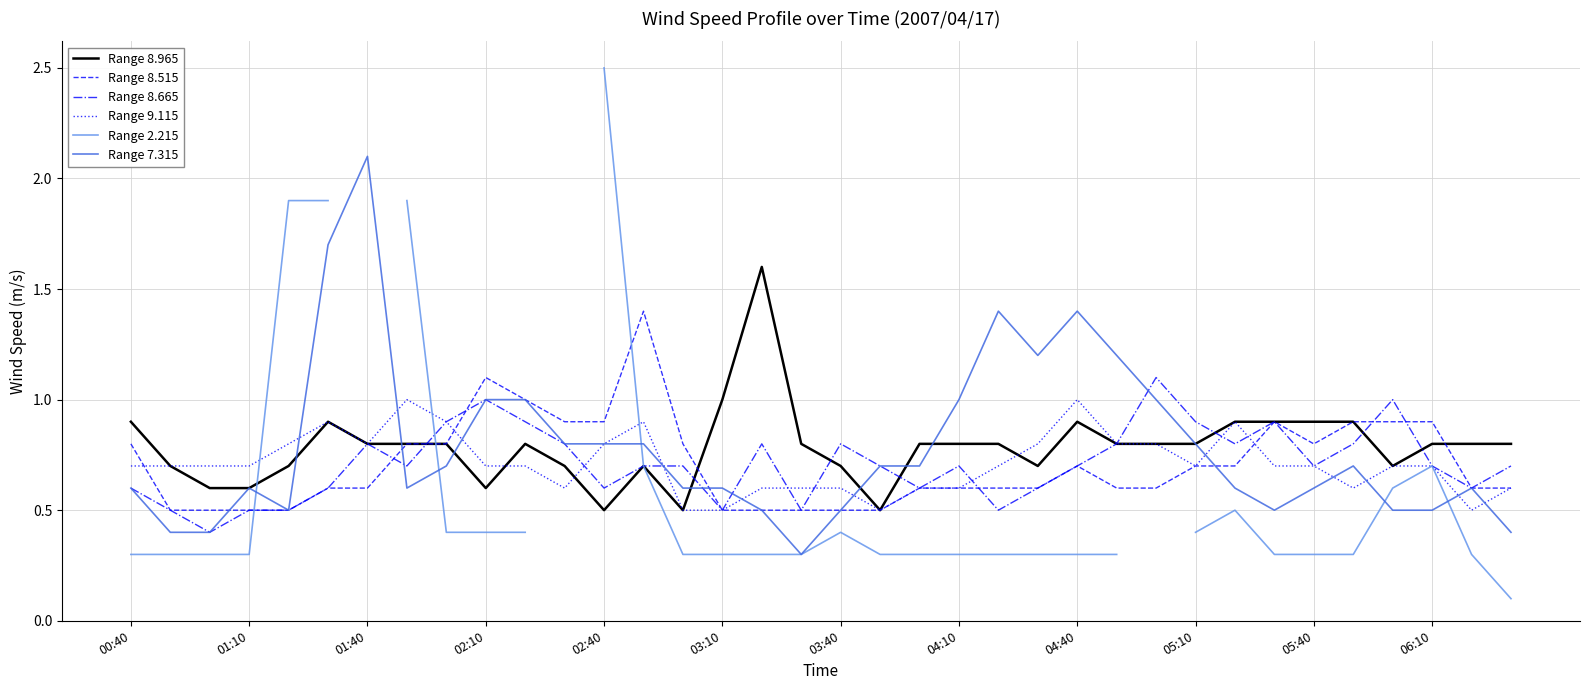

What is the maximum value for Range 8.515?

1.4